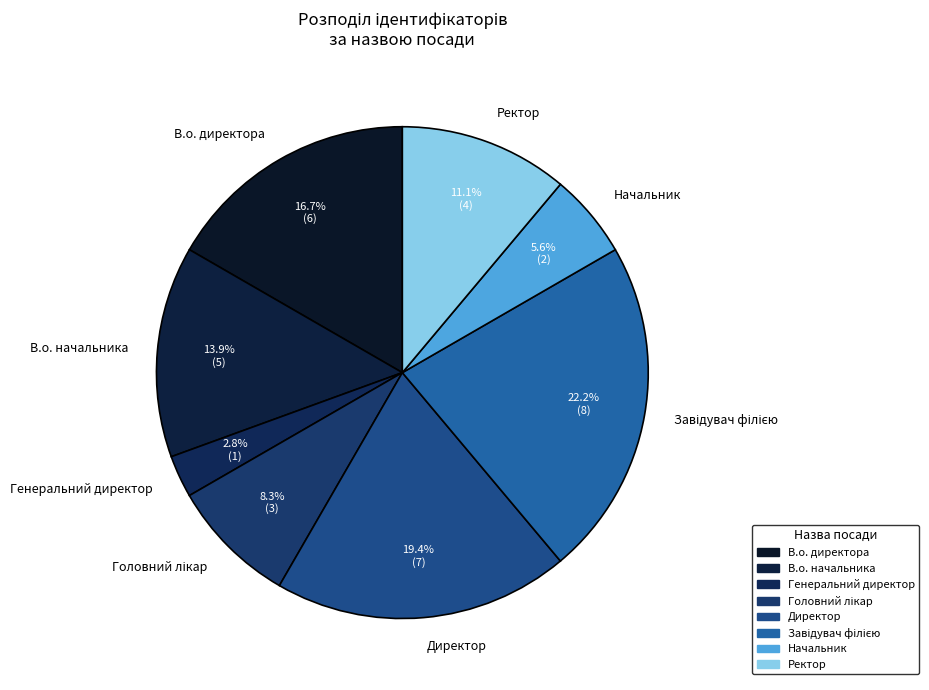

What is the total percentage of В.о. начальника and Директор?

33.3%